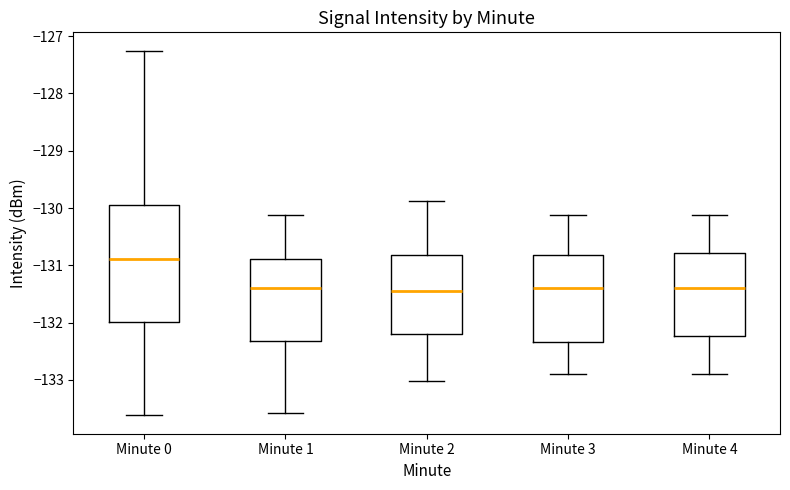

Which box's median line is the highest?

Minute 0